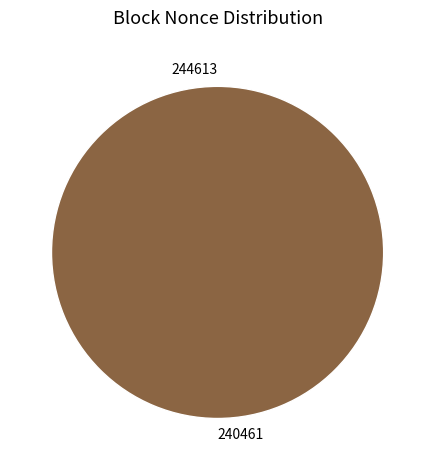

To the nearest percent, what is the average slice percentage?

50%